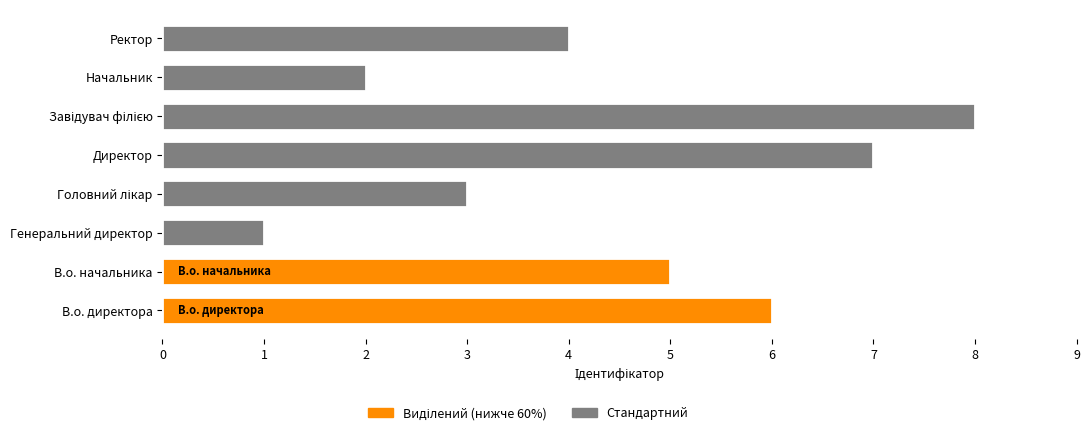

What is the smallest value displayed?

1